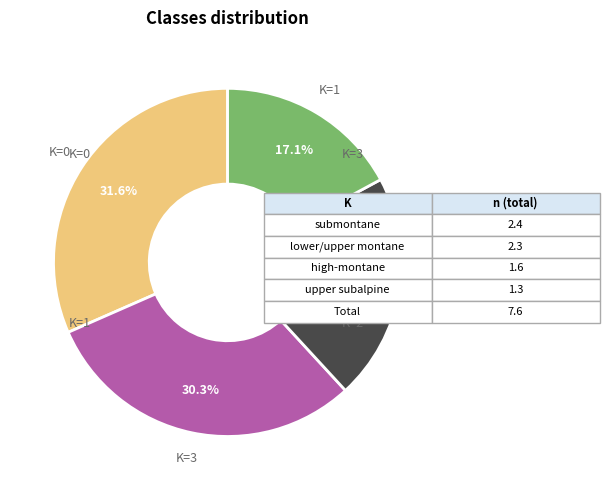

Is there any slice that represents more than half of the pie?

No